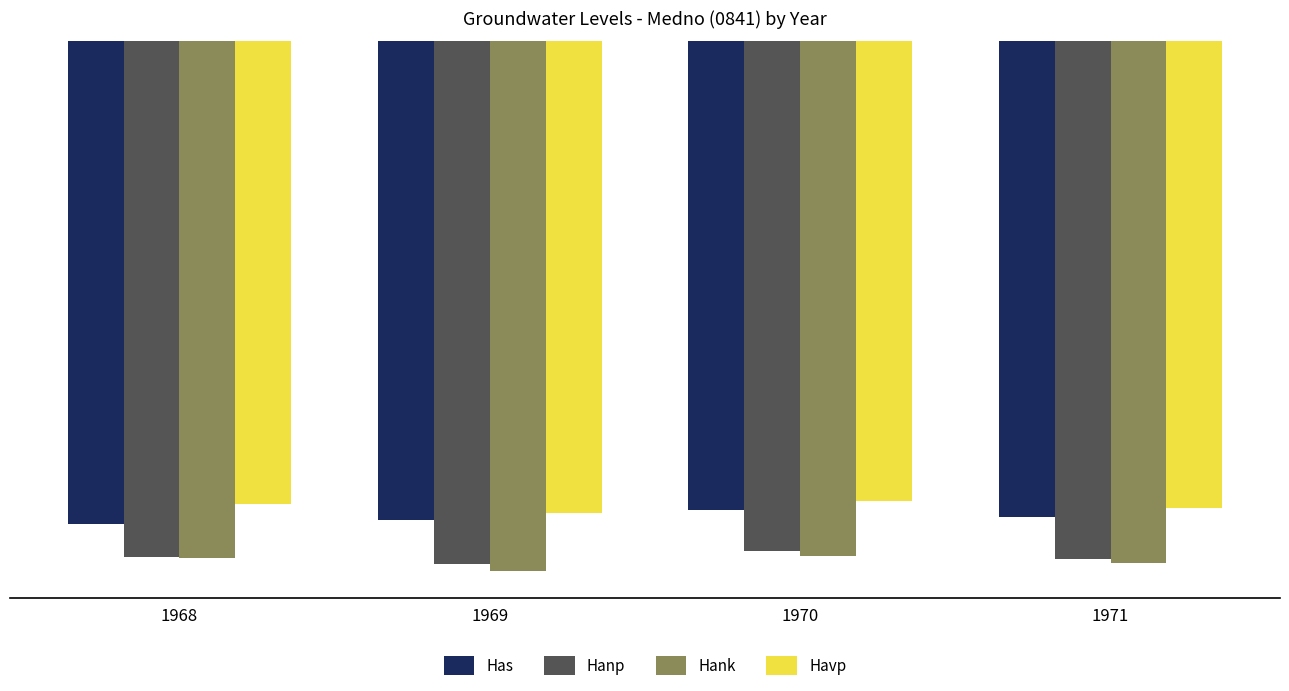

How many bars are there in each group?

4